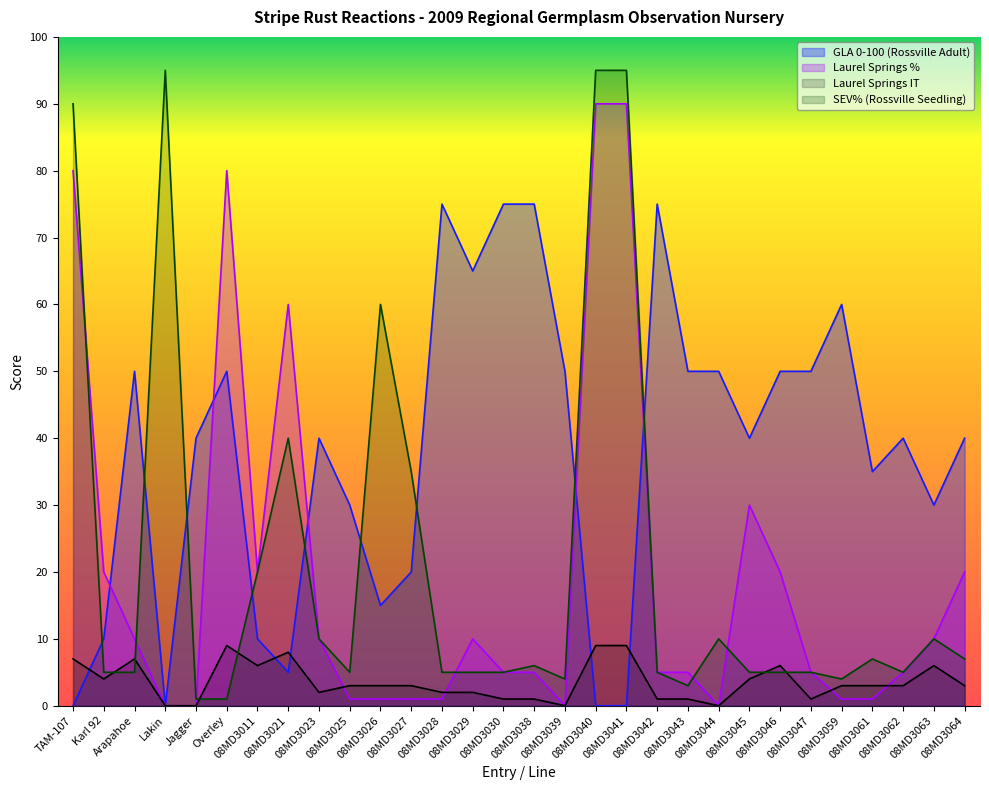

Rank the series by their maximum value, from highest to lowest.

SEV% (Rossville Seedling), Laurel Springs %, GLA 0-100 (Rossville Adult), Laurel Springs IT